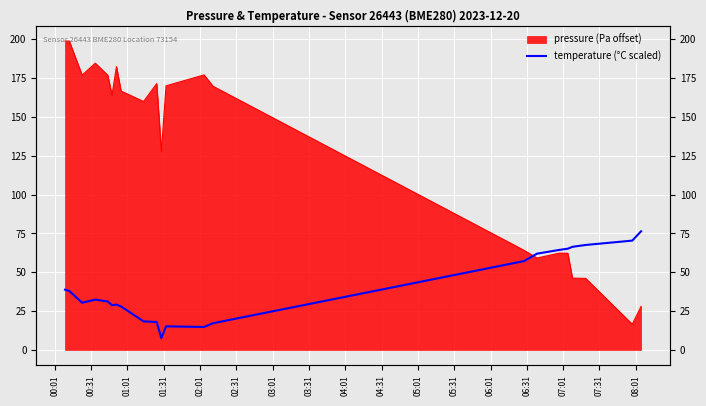

The value at 18 is 103.7. True or false?

False